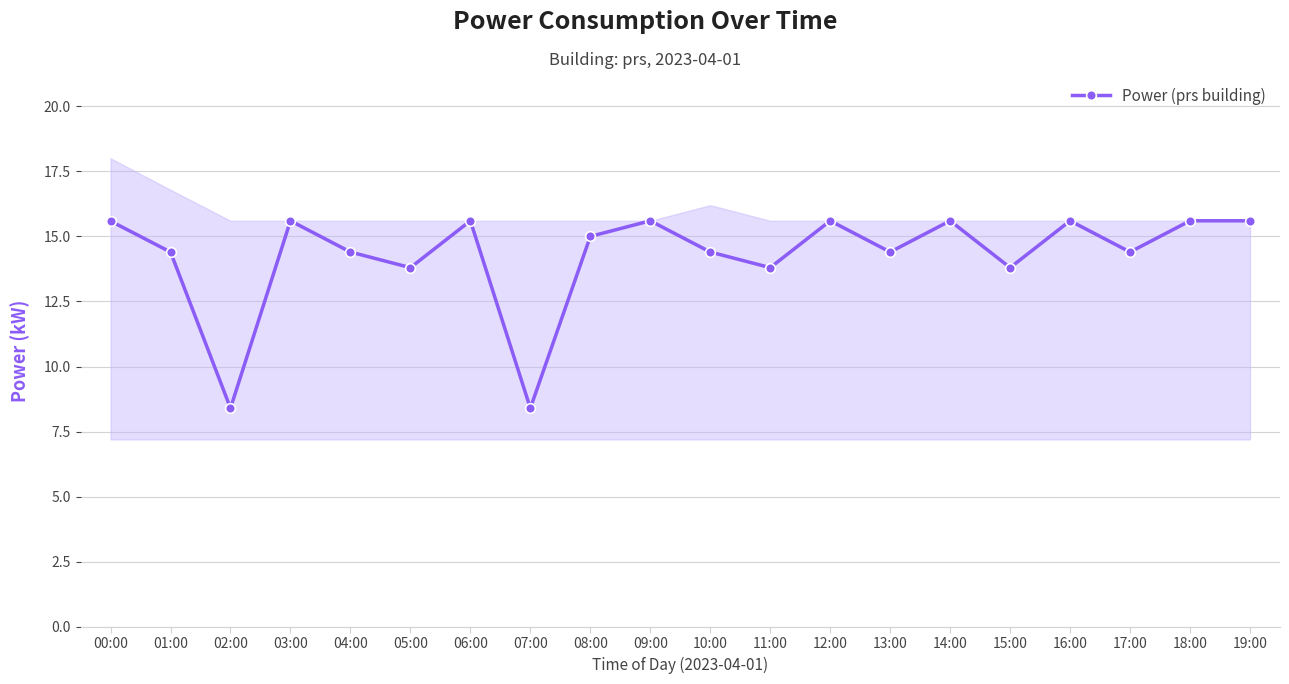

Which category has the lowest value across all series?

02:00